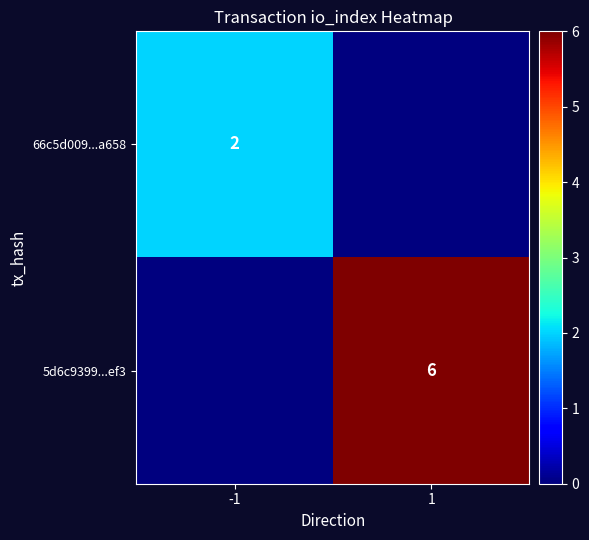

Is it true that 5d6c9399...ef3 equals 10 at 1?

False